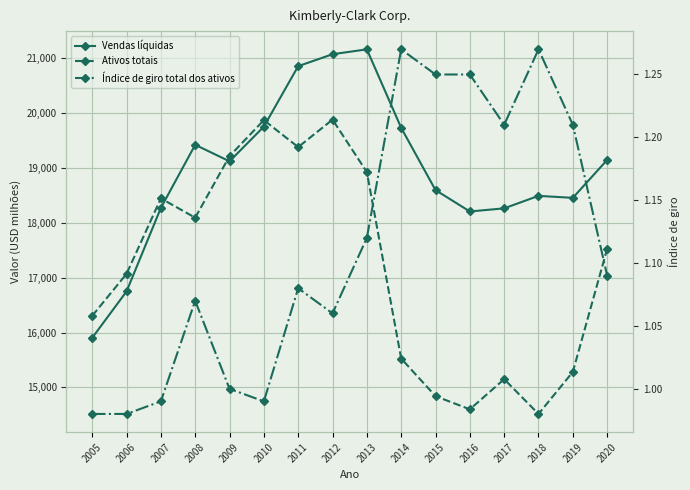

At how many categories does at least one series exceed 18612?

8